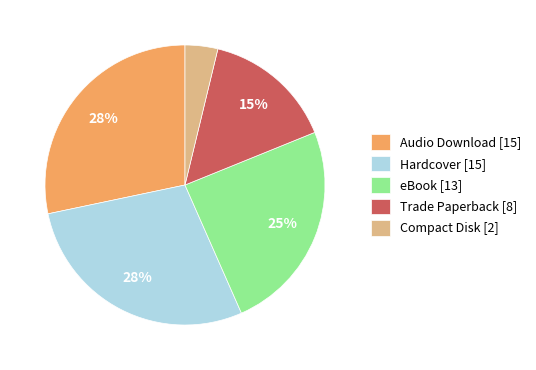

What is the smallest slice in the pie chart?

Compact Disk [2]